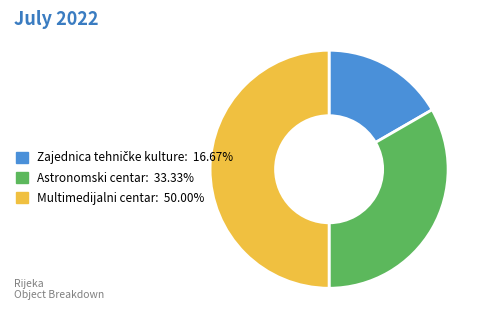

What is the ratio of the value at Multimedijalni centar: 50.00% to the value at Astronomski centar: 33.33%?

1.5